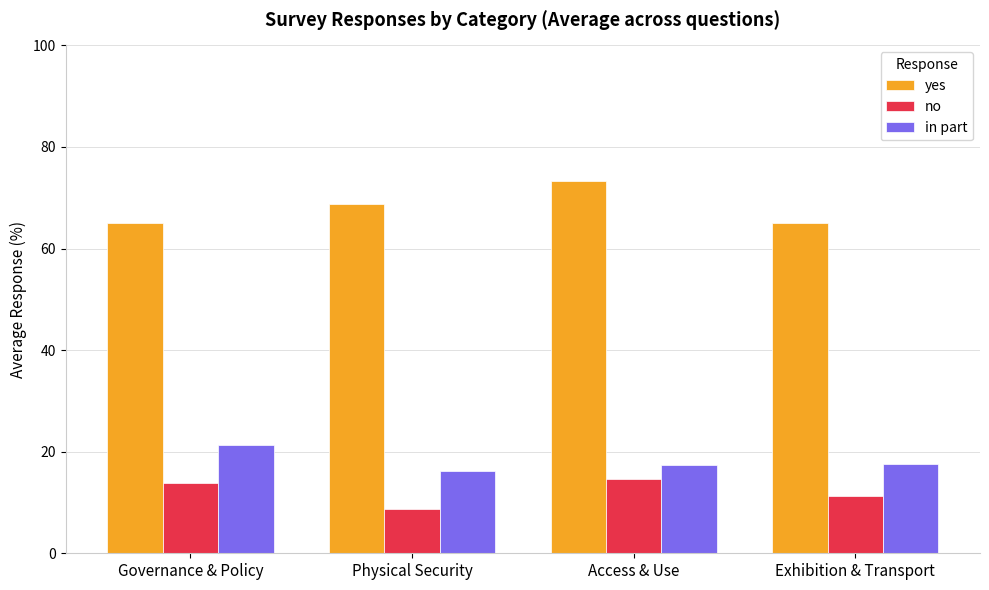

How many bars are there in each group?

3